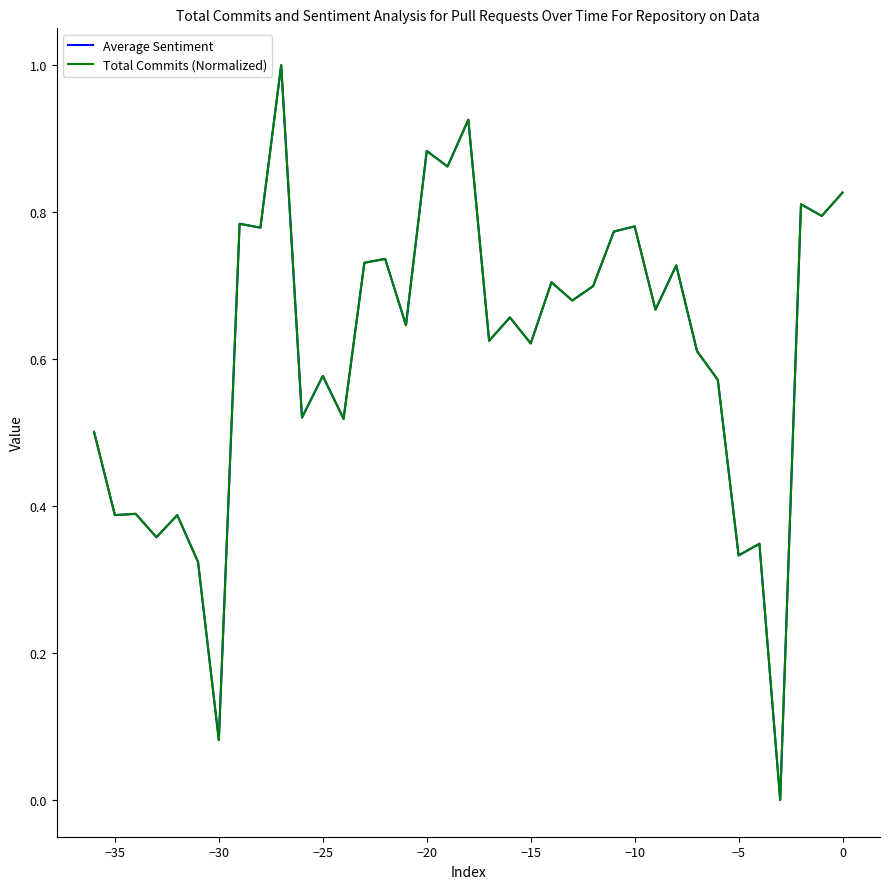

Rank the series by their maximum value, from lowest to highest.

Average Sentiment, Total Commits (Normalized)